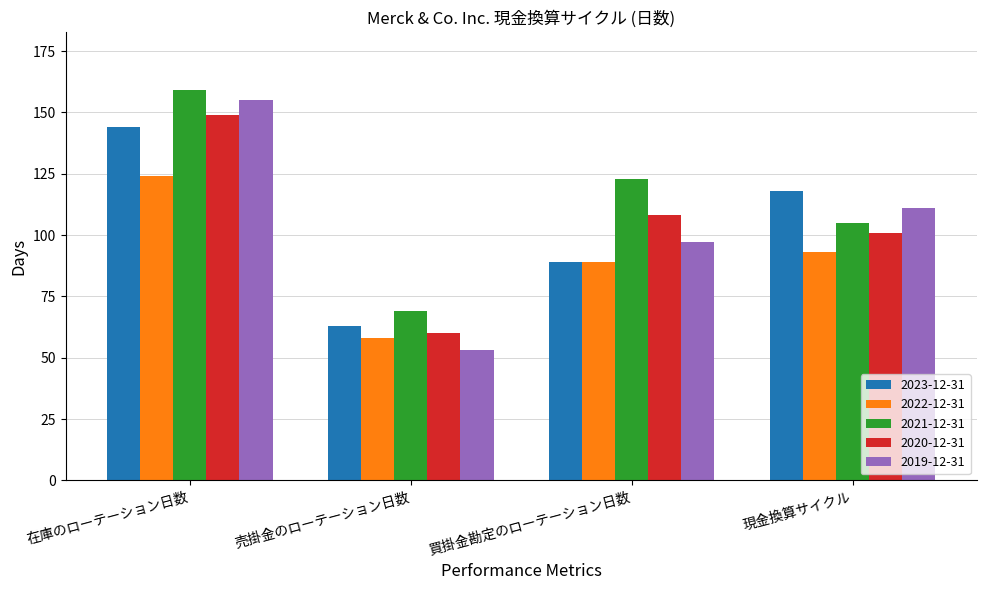

How many series are shown in this chart?

5